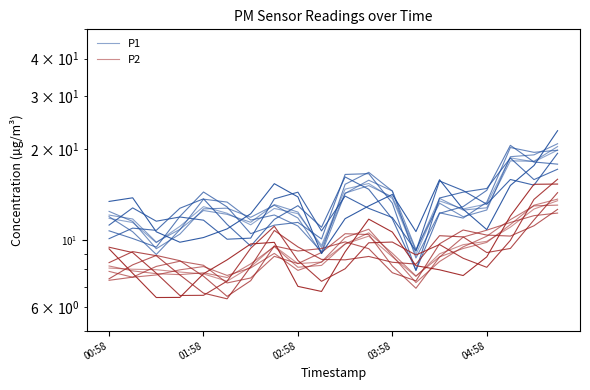

True or false: P1 and P2 cross at least once.

False